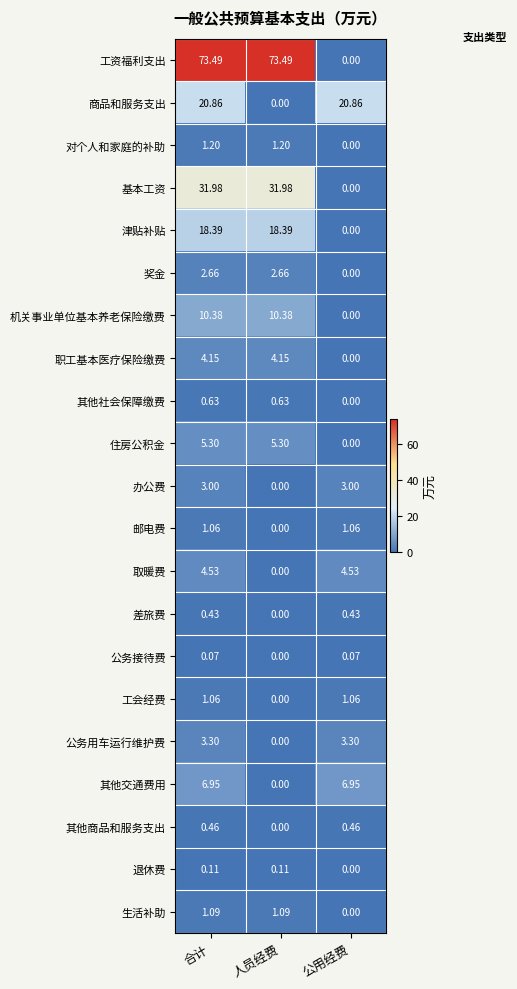

At which category is the sum across all series the highest?

合计